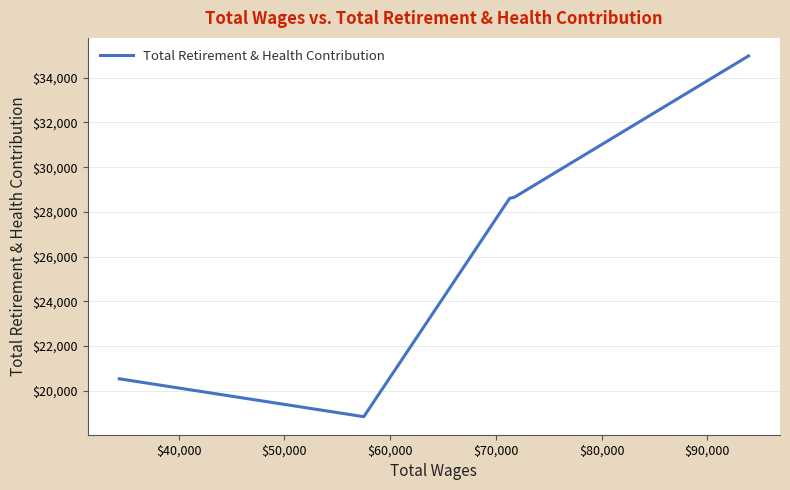

What is the smallest value displayed?

18836